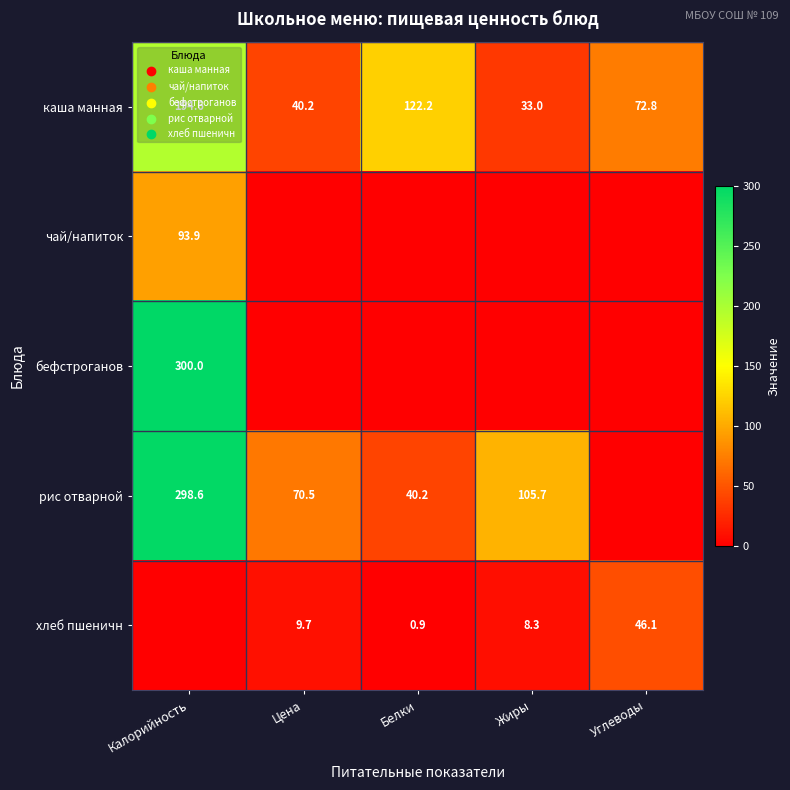

The хлеб пшеничн series shows 46.1 at Углеводы. True or false?

True